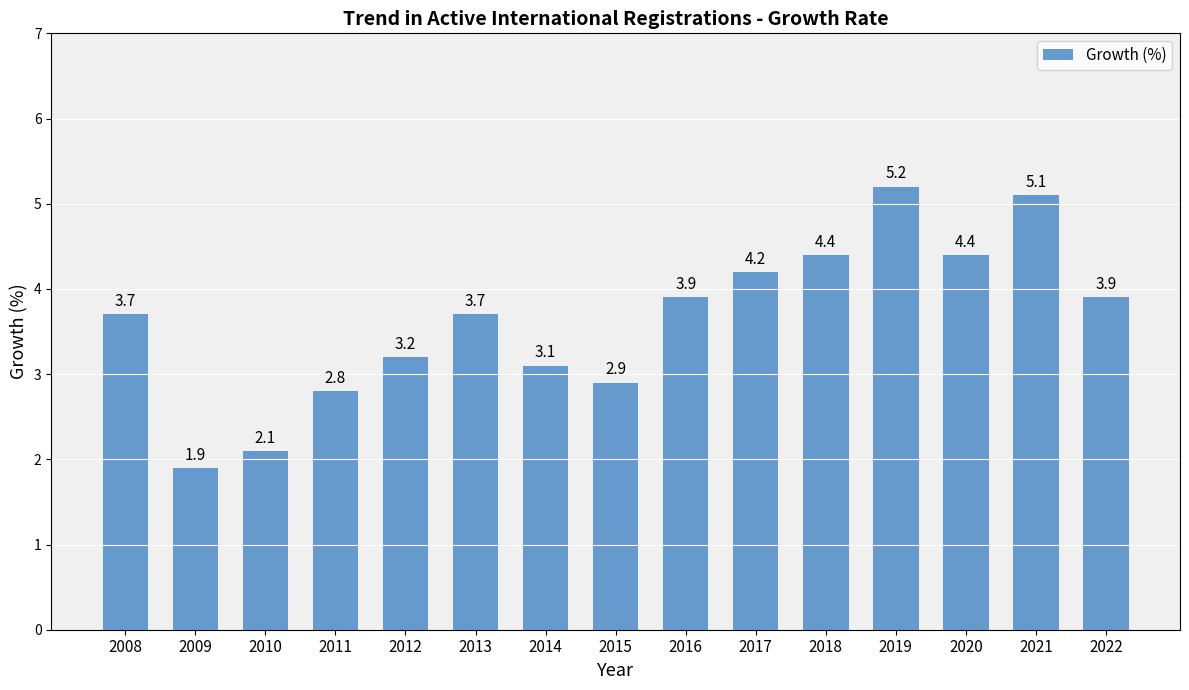

What is the minimum value shown in the chart?

1.9